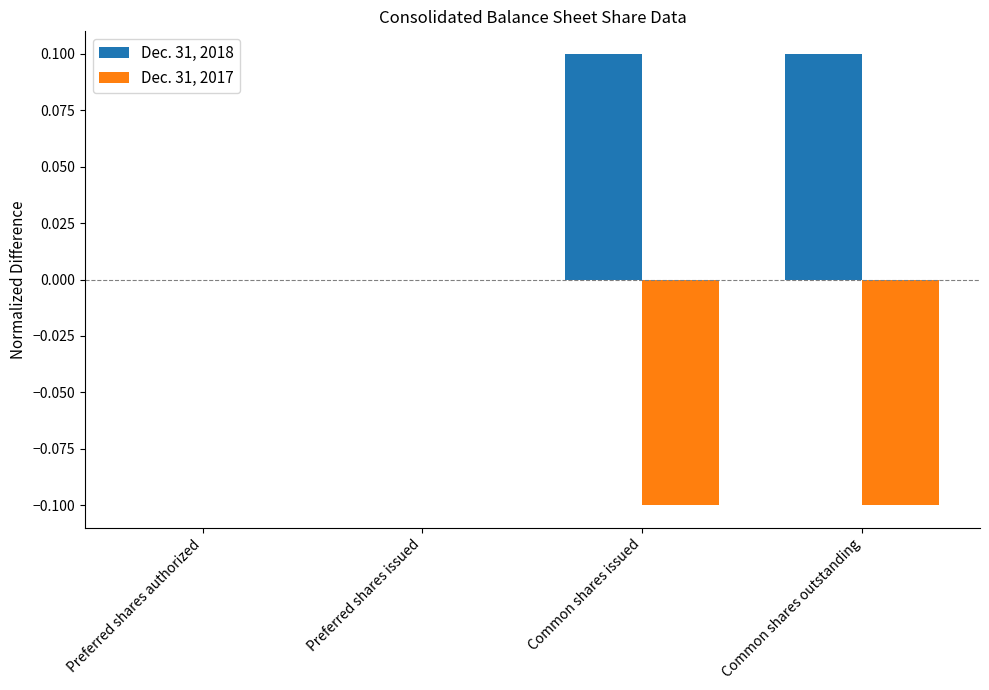

Which series has the largest total across all categories?

Dec. 31, 2018